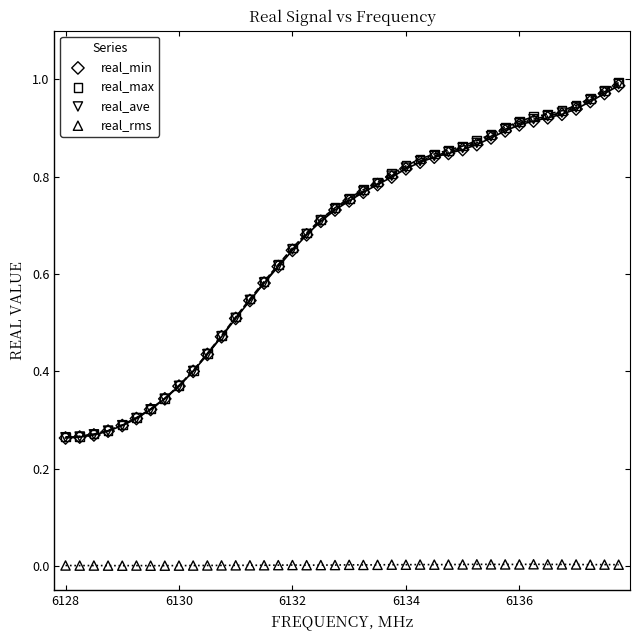

What are all the series names shown in the legend?

real_min, real_max, real_ave, real_rms